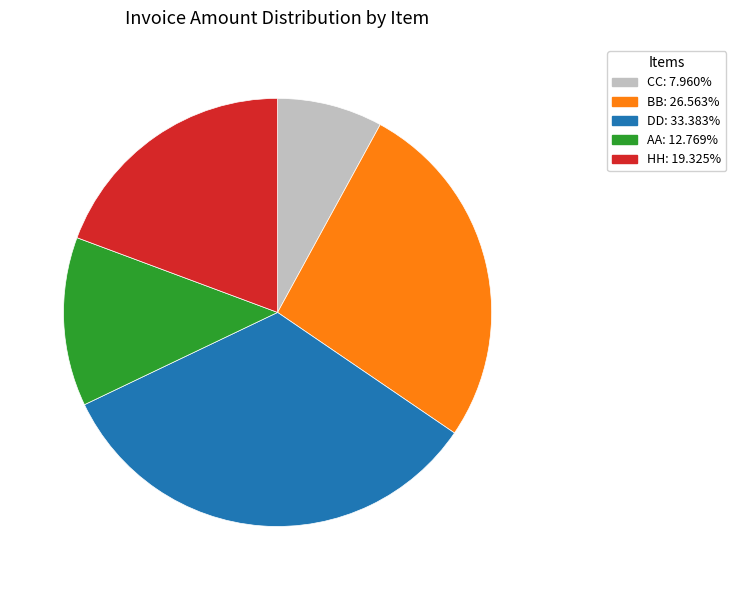

Is there any slice that represents more than half of the pie?

No